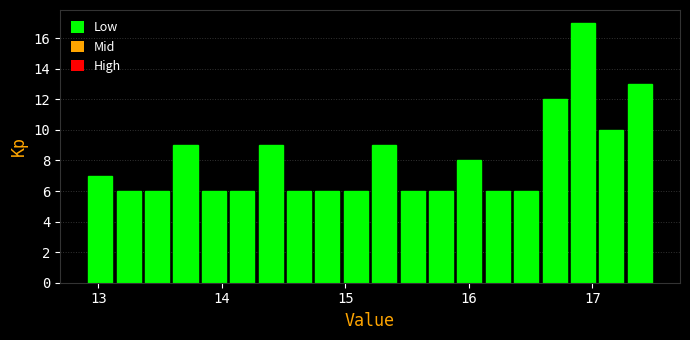

Around what value on the x-axis is the tallest bar? Give the approximate position of its centre, as read against the axis.

16.9